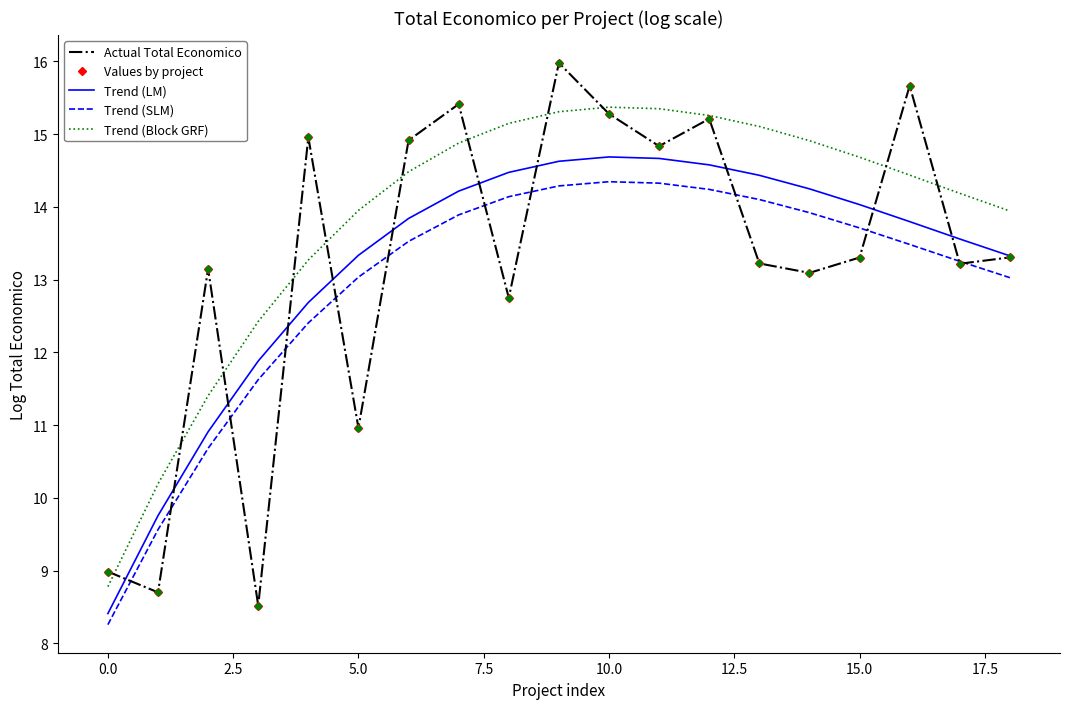

What is the maximum value shown in the chart?

16.0